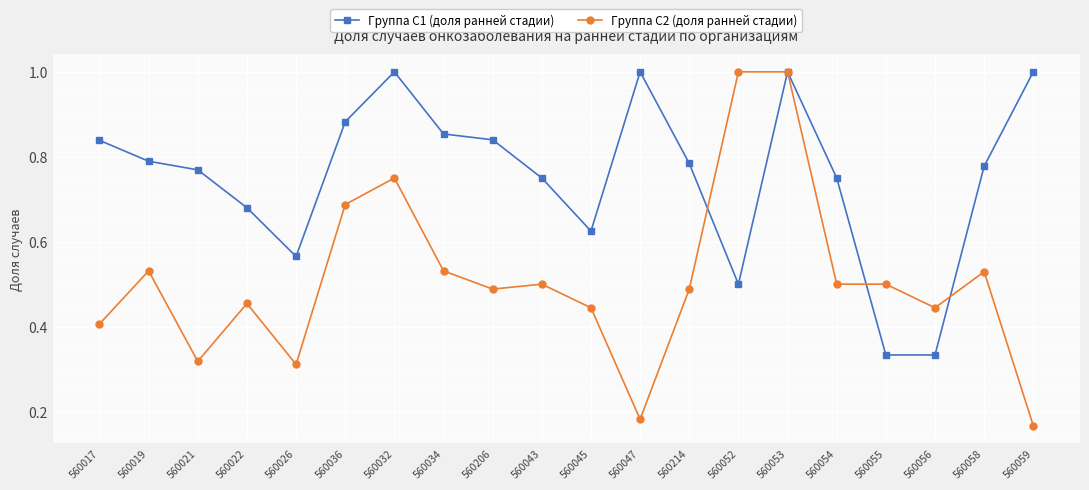

Rank the series by their average value, from highest to lowest.

Группа C1 (доля ранней стадии), Группа C2 (доля ранней стадии)